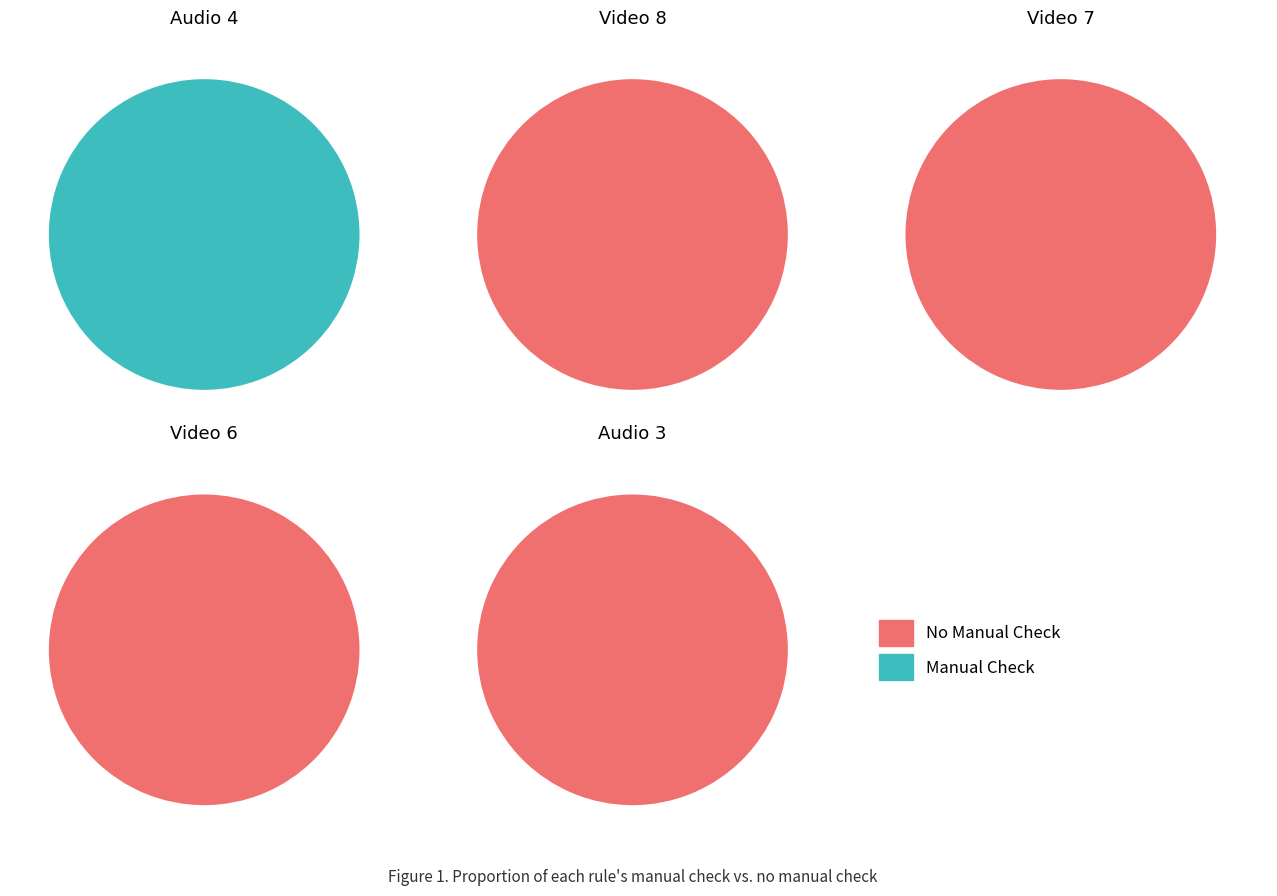

Which slice is the smallest?

Video 8